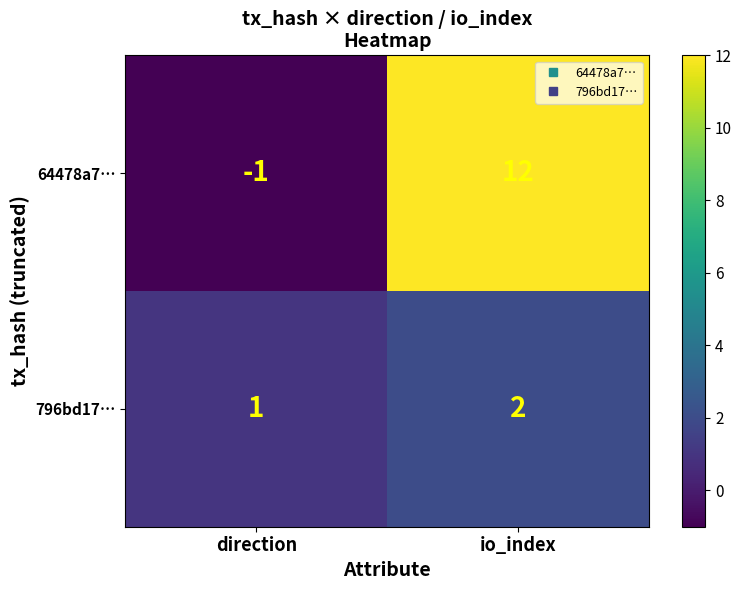

Reading left to right, transcribe all the data shown in this chart.

64478a7…: -1	12
796bd17…: 1	2